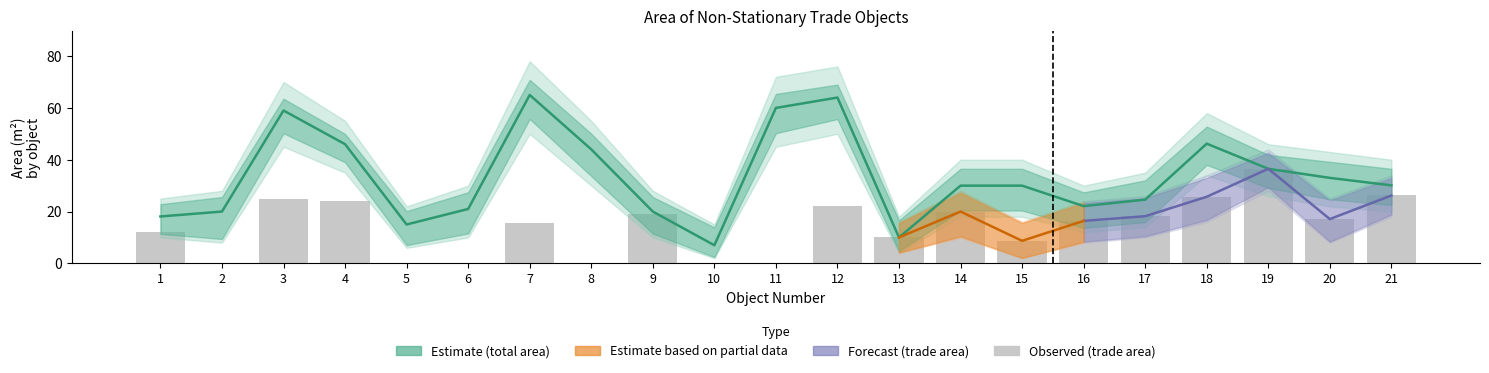

What is the approximate value of total_area at 5?

15.0